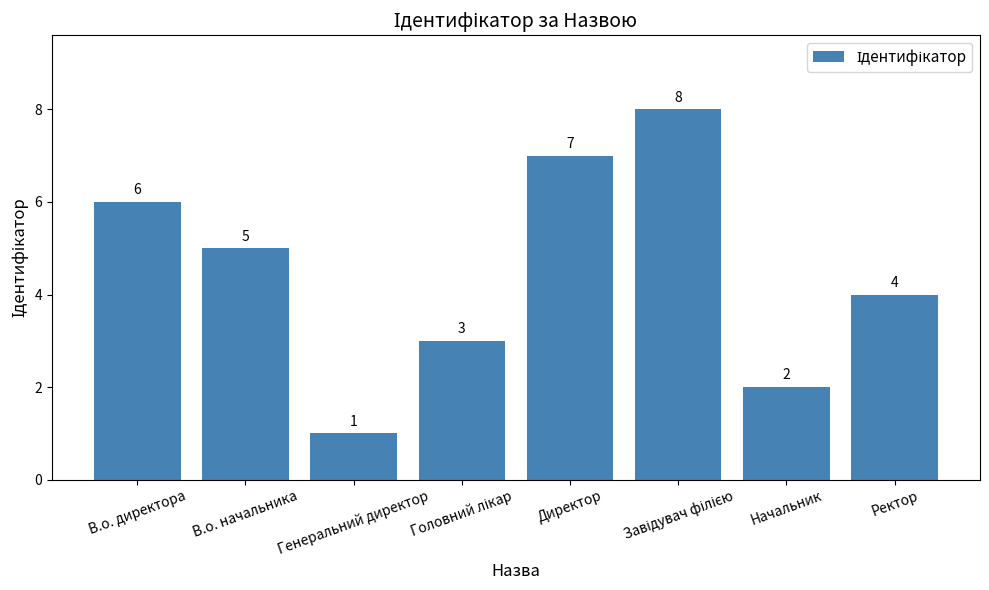

What is the difference between the maximum and minimum values?

7